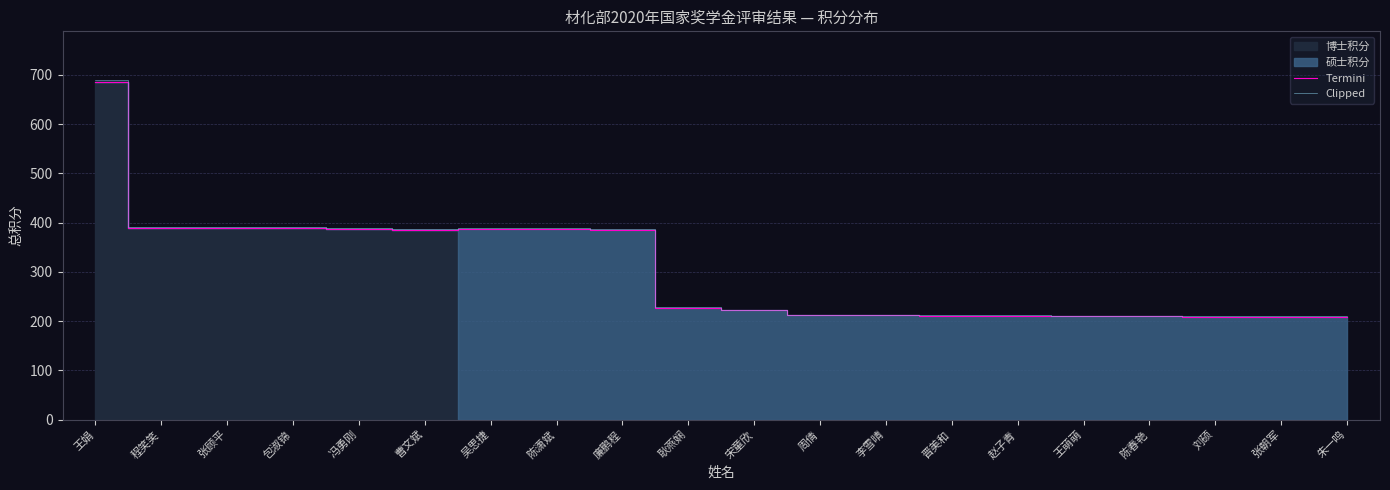

What position from the right is 张顾平?

18